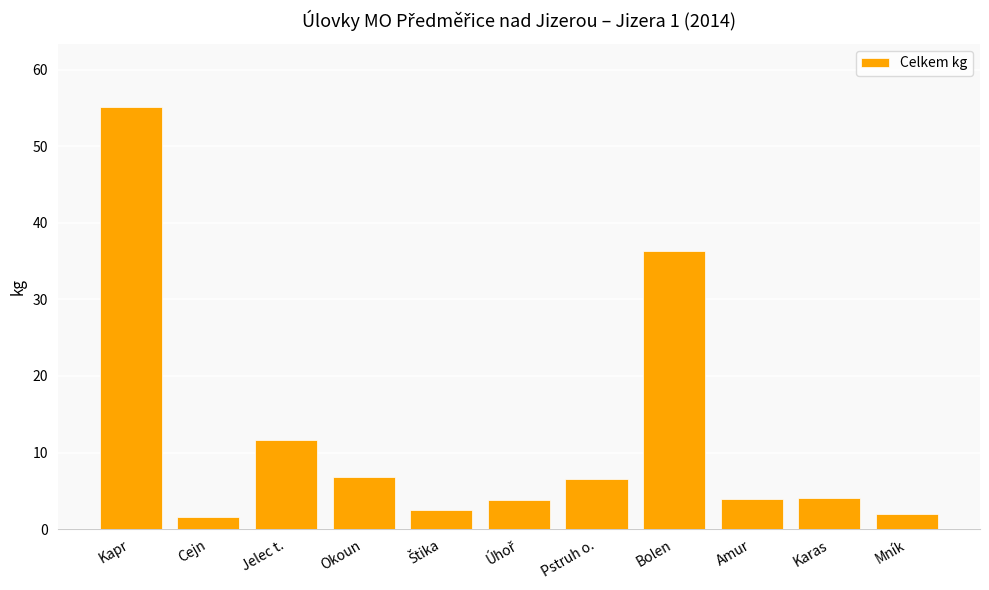

What is the ratio of the value at Amur to the value at Karas?

1.0